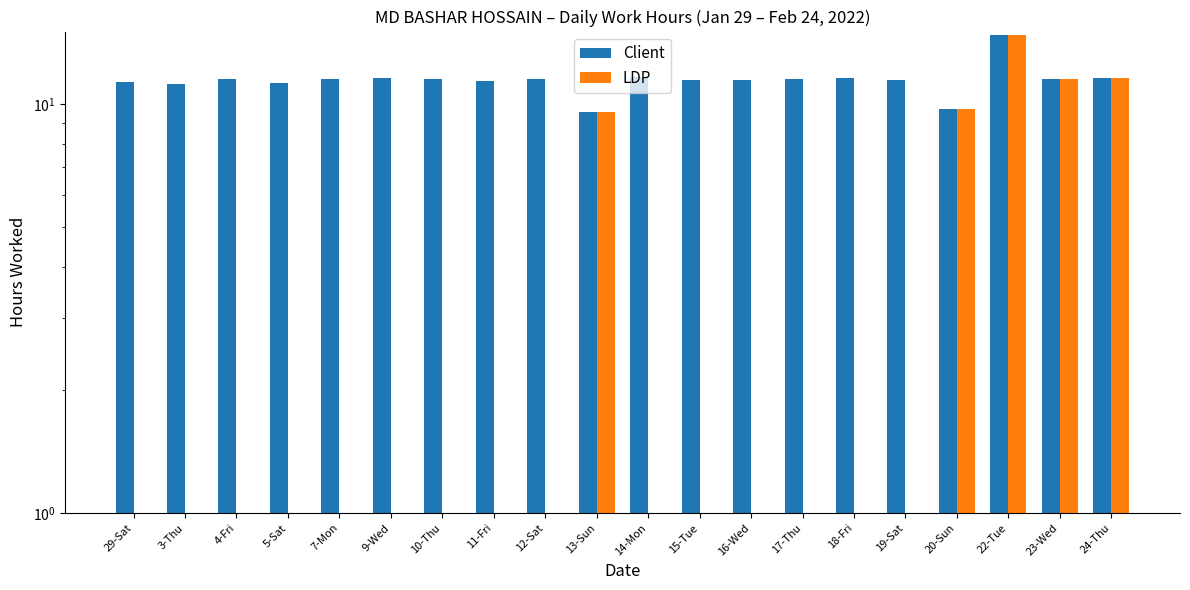

What is the sum of all LDP values?

57.1